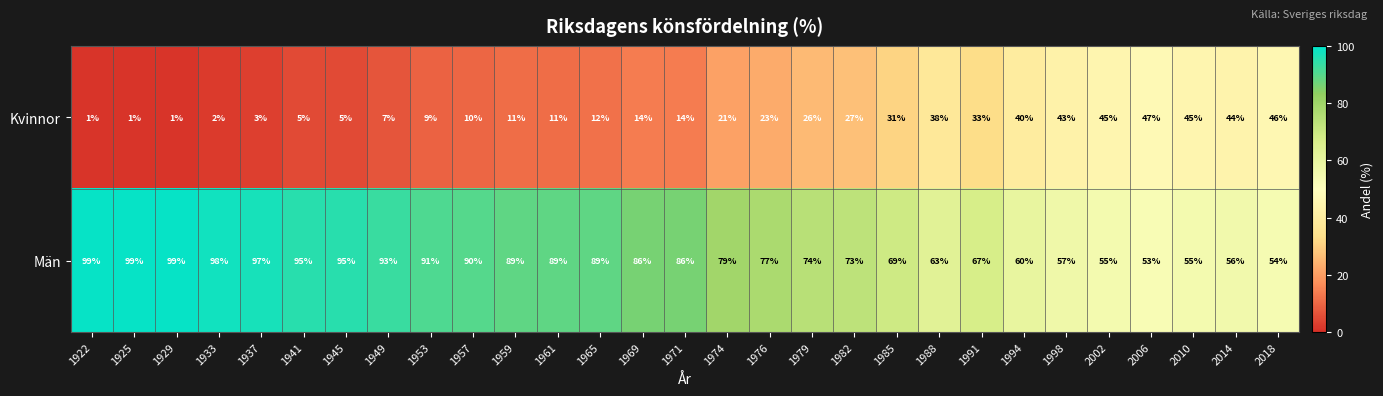

What is the average value of the Kvinnor series?

21